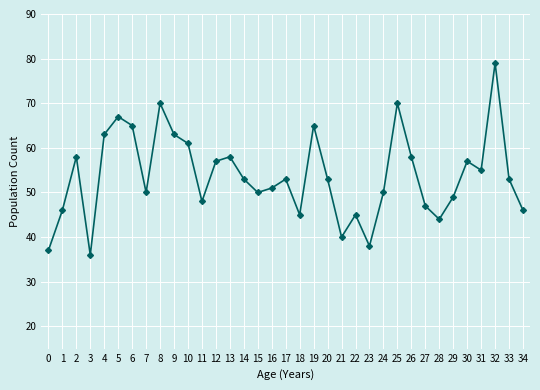

Where does the data first go above 53?

2